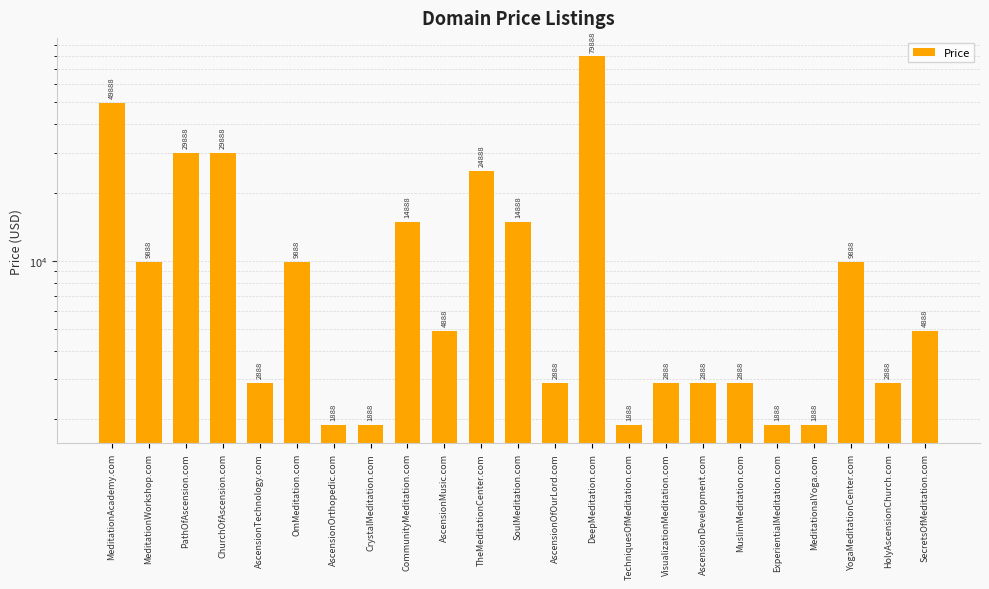

What is the approximate value at HolyAscensionChurch.com, to the nearest 10?

2890